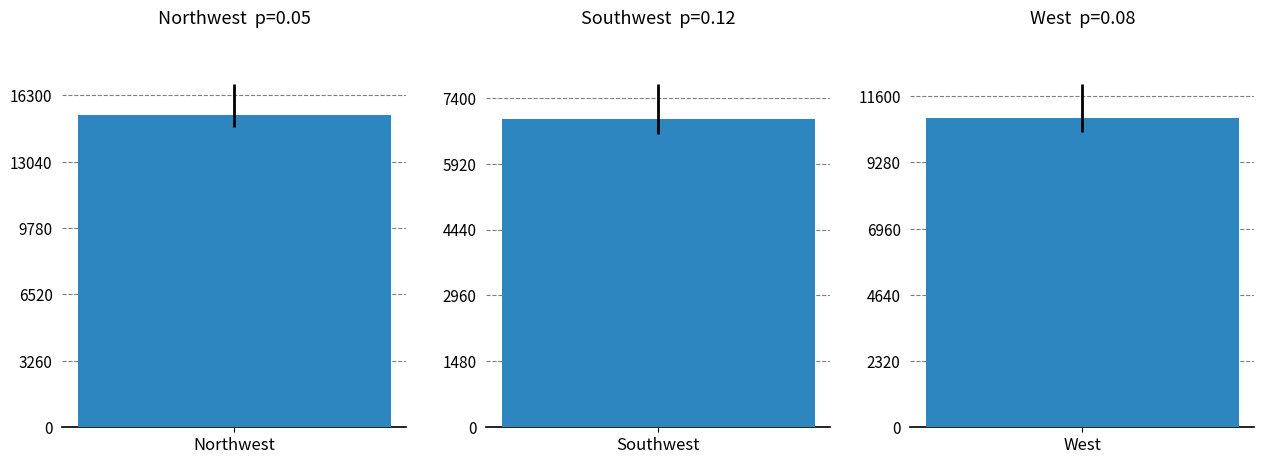

Reading right to left, transcribe all the data shown in this chart.

10832	6916	15335